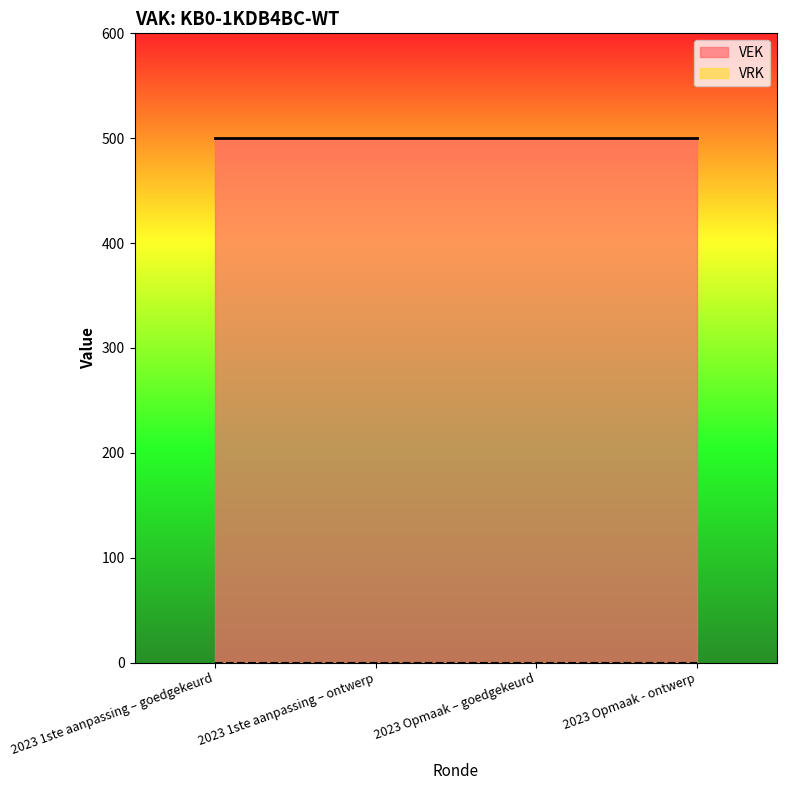

Reading right to left, list all the values displayed in this chart.

VEK: 500	500	500	500
VRK: 0	0	0	0